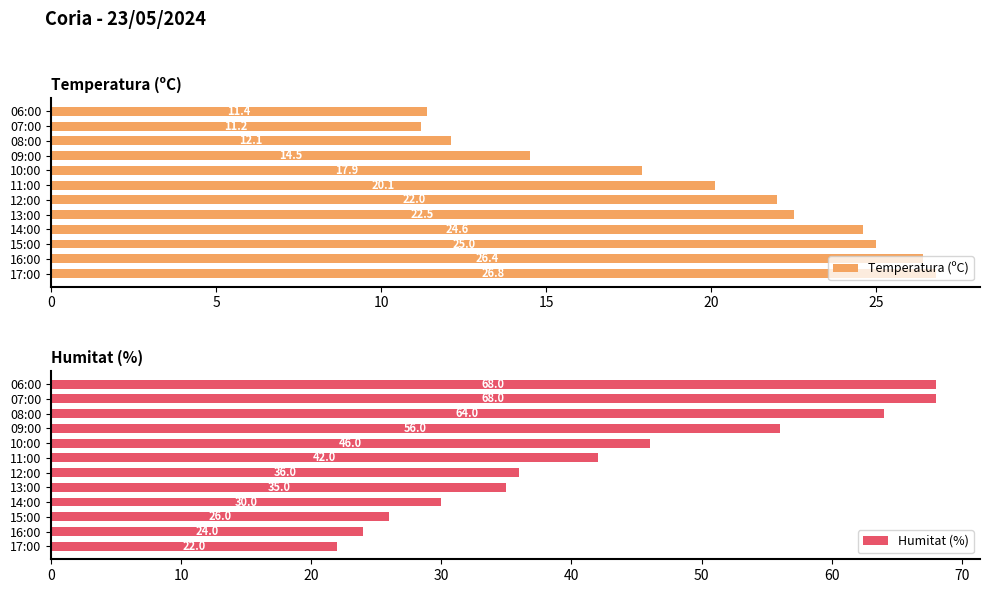

How many bars are there in total?

24